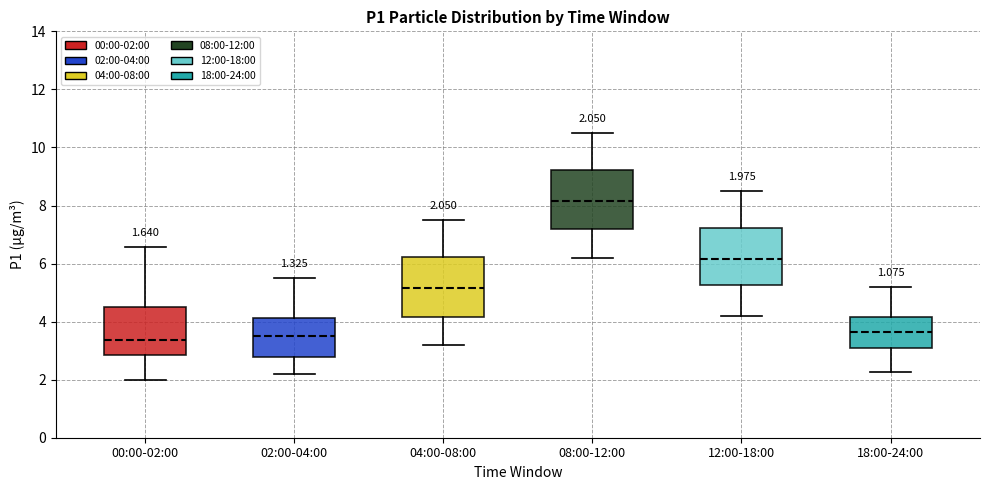

Which box's median line is the highest?

08:00-12:00